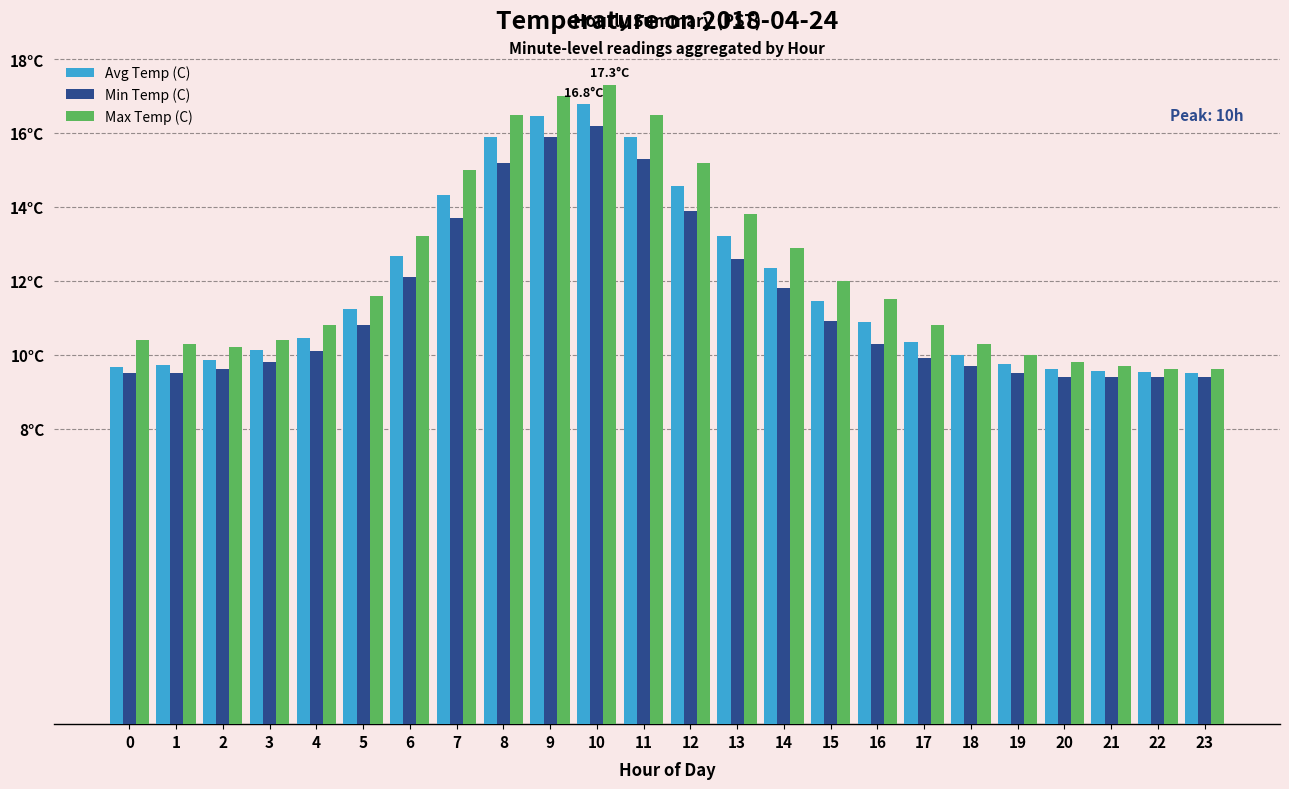

Is the value of Max Temp (C) at 15 greater than the value of Avg Temp (C) at 6?

No